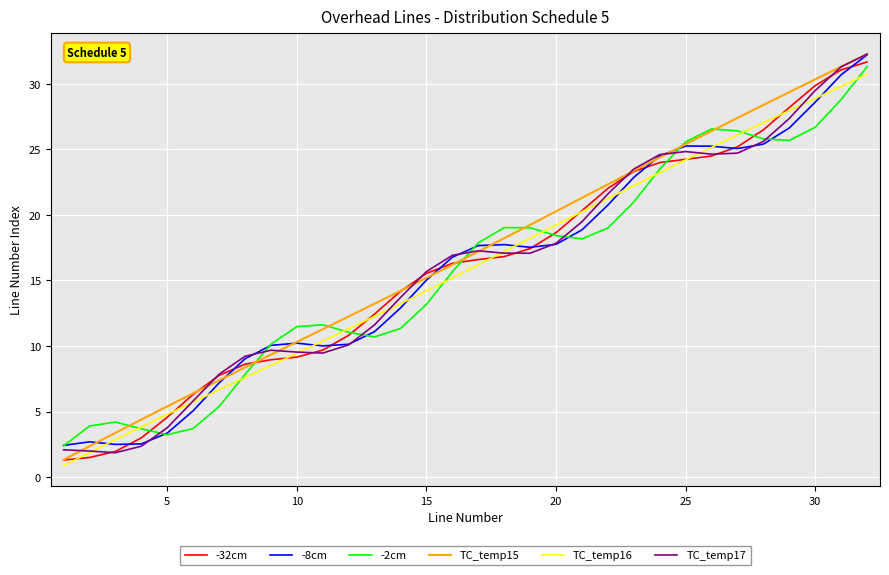

What are all the series names shown in the legend?

-32cm, -8cm, -2cm, TC_temp15, TC_temp16, TC_temp17